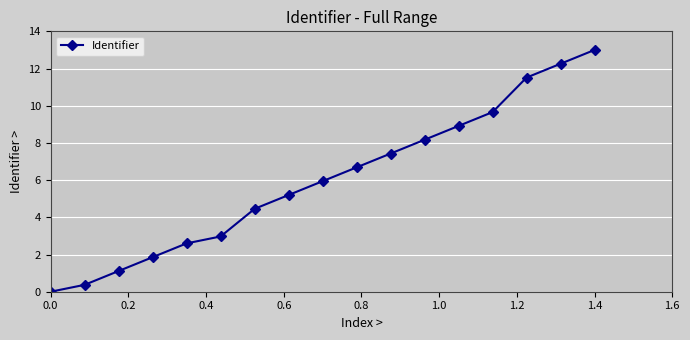

Reading right to left, extract all data points from this chart.

13.0	12.3	11.5	9.7	8.9	8.2	7.4	6.7	5.9	5.2	4.5	3.0	2.6	1.9	1.1	0.4	0.0